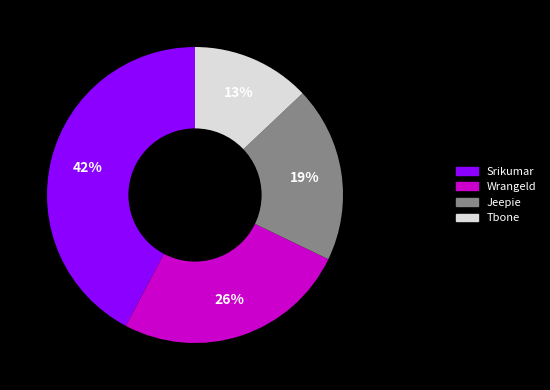

Combined, do Jeepie and Tbone account for over 50%?

No